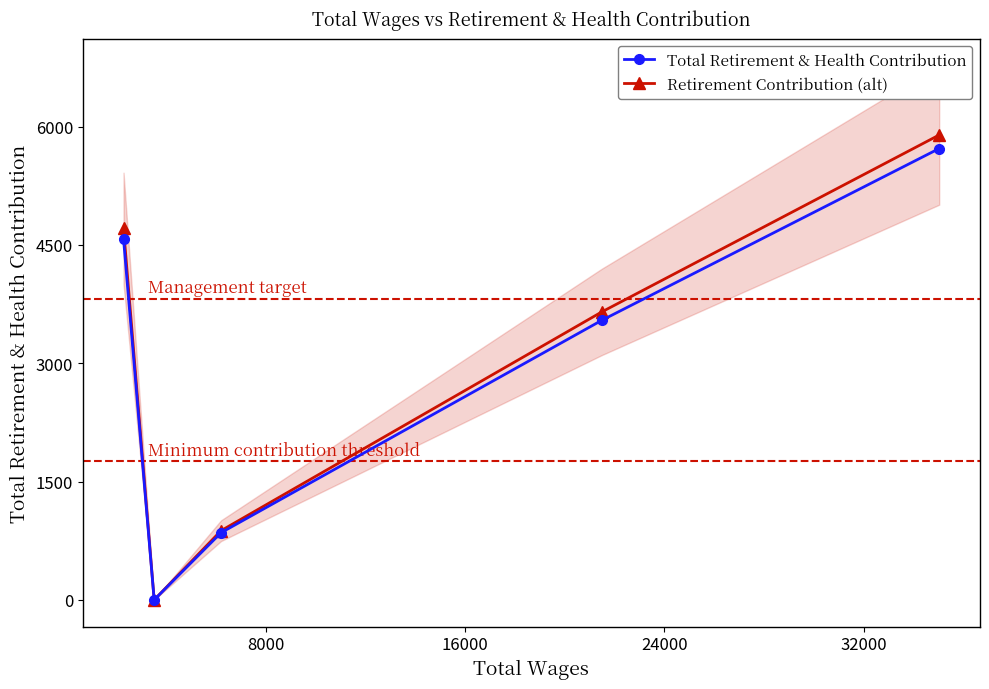

List the series in order of their overall mean, lowest first.

Total Retirement & Health Contribution, Retirement Contribution (alt)